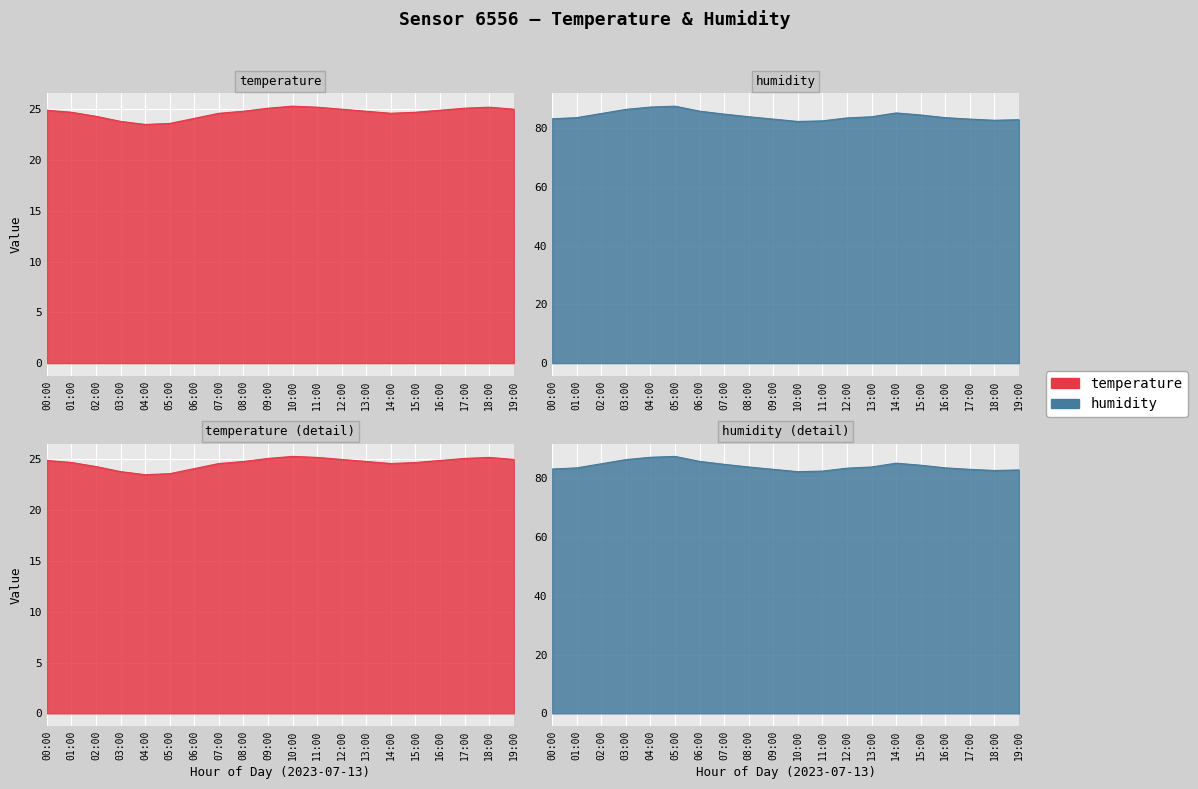

What is the value of the humidity point at the 3rd from the left?

84.9